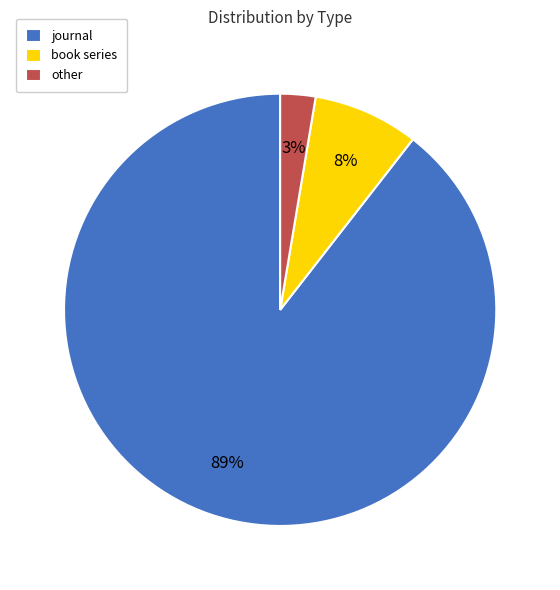

Which has a higher value, book series or other?

book series